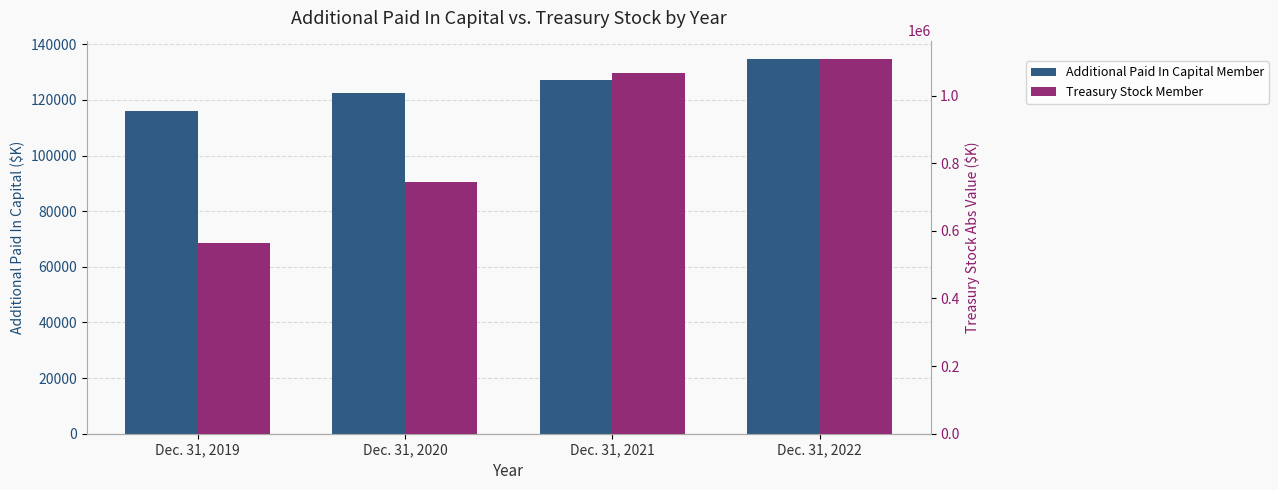

What is the smallest value displayed?

116070